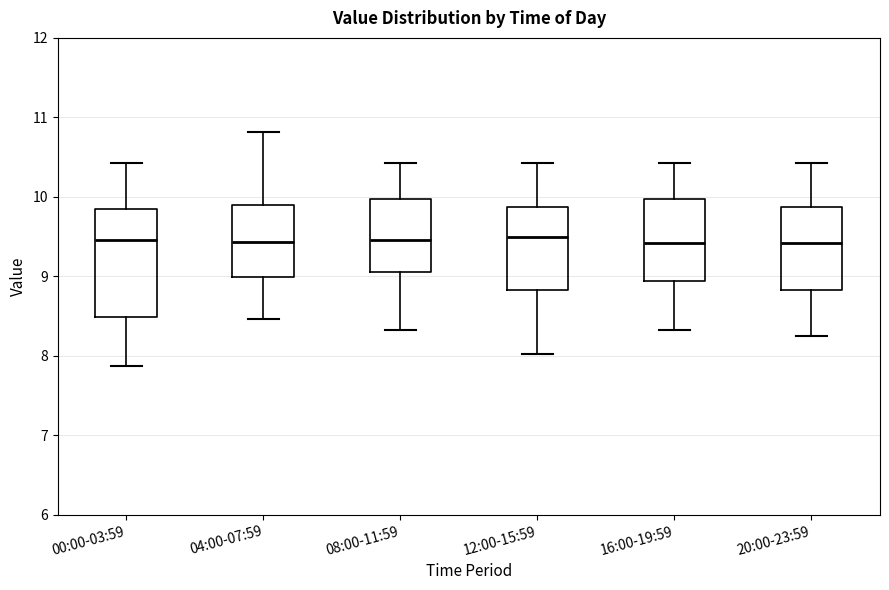

Reading left to right, read every box against the y-axis: the position of its median line, the range the box covers, and the ends of its whiskers. The values are not printed on the chart, so give them approximately, as read against the axis.

00:00-03:59: median 9.5, box 8.5 to 9.9, whiskers 7.9 to 10.4
04:00-07:59: median 9.4, box 9.0 to 9.9, whiskers 8.5 to 10.8
08:00-11:59: median 9.5, box 9.1 to 10.0, whiskers 8.3 to 10.4
12:00-15:59: median 9.5, box 8.8 to 9.9, whiskers 8.0 to 10.4
16:00-19:59: median 9.4, box 8.9 to 10.0, whiskers 8.3 to 10.4
20:00-23:59: median 9.4, box 8.8 to 9.9, whiskers 8.3 to 10.4